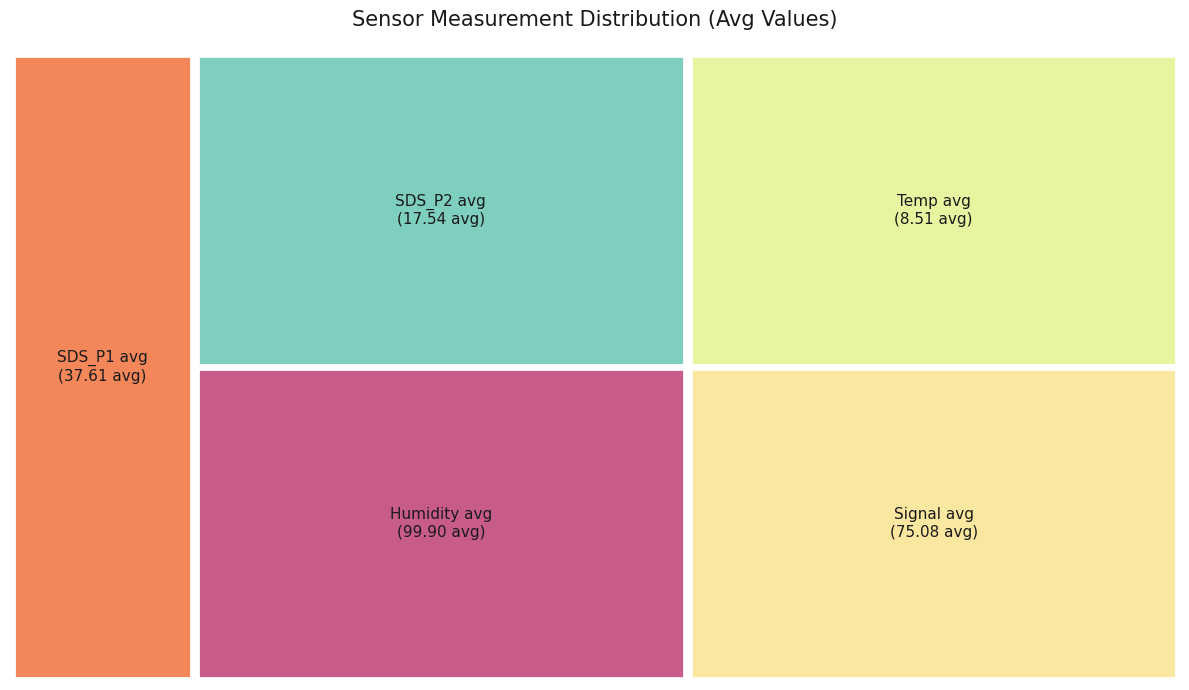

Is it true that 7 is 14% of the pie?

False